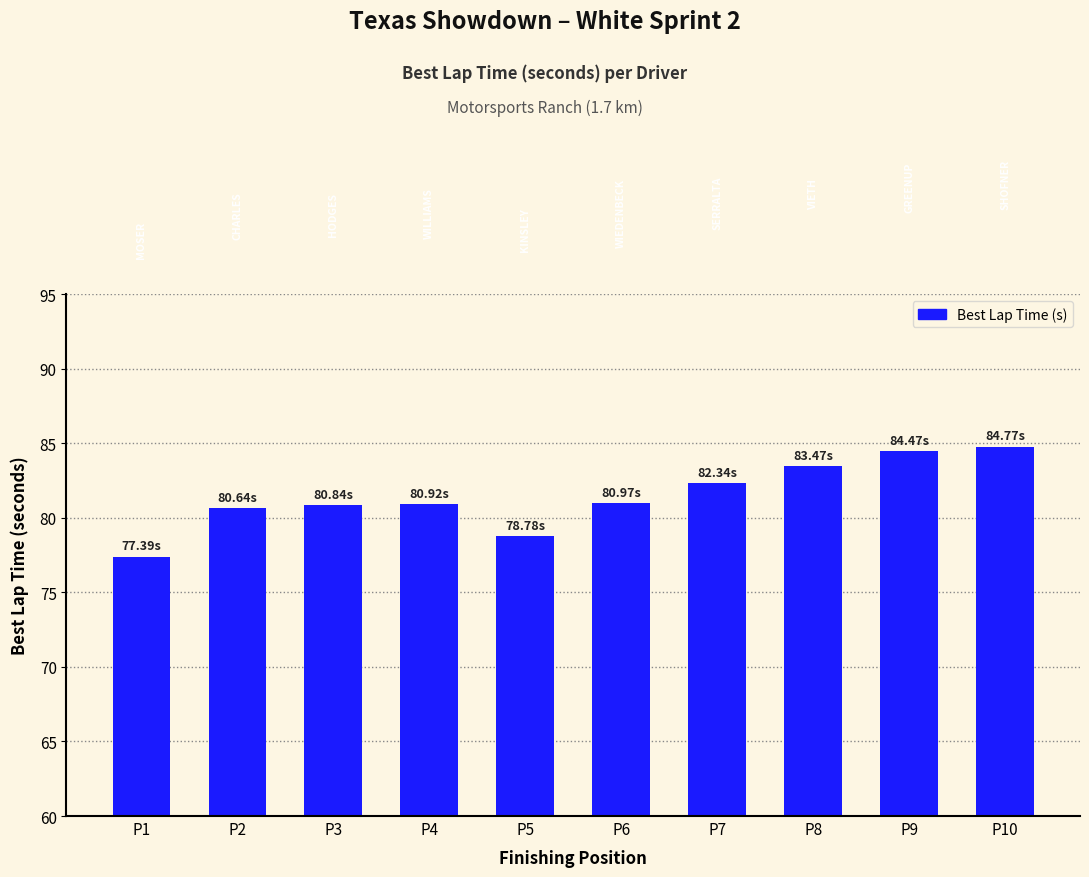

Read the value at P5.

78.8